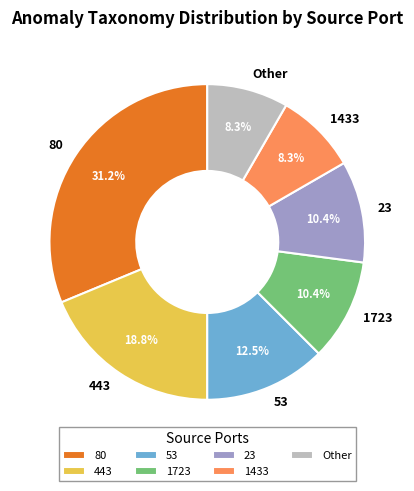

Count the number of slices in the pie.

7